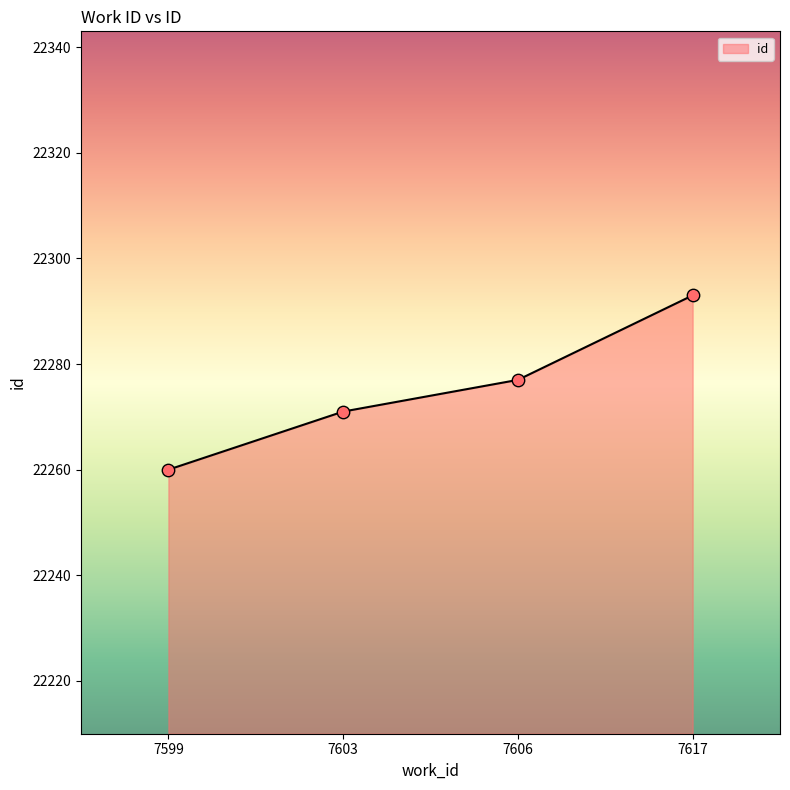

Approximately how many times larger is the value at 7599 compared to 7603?

1.0